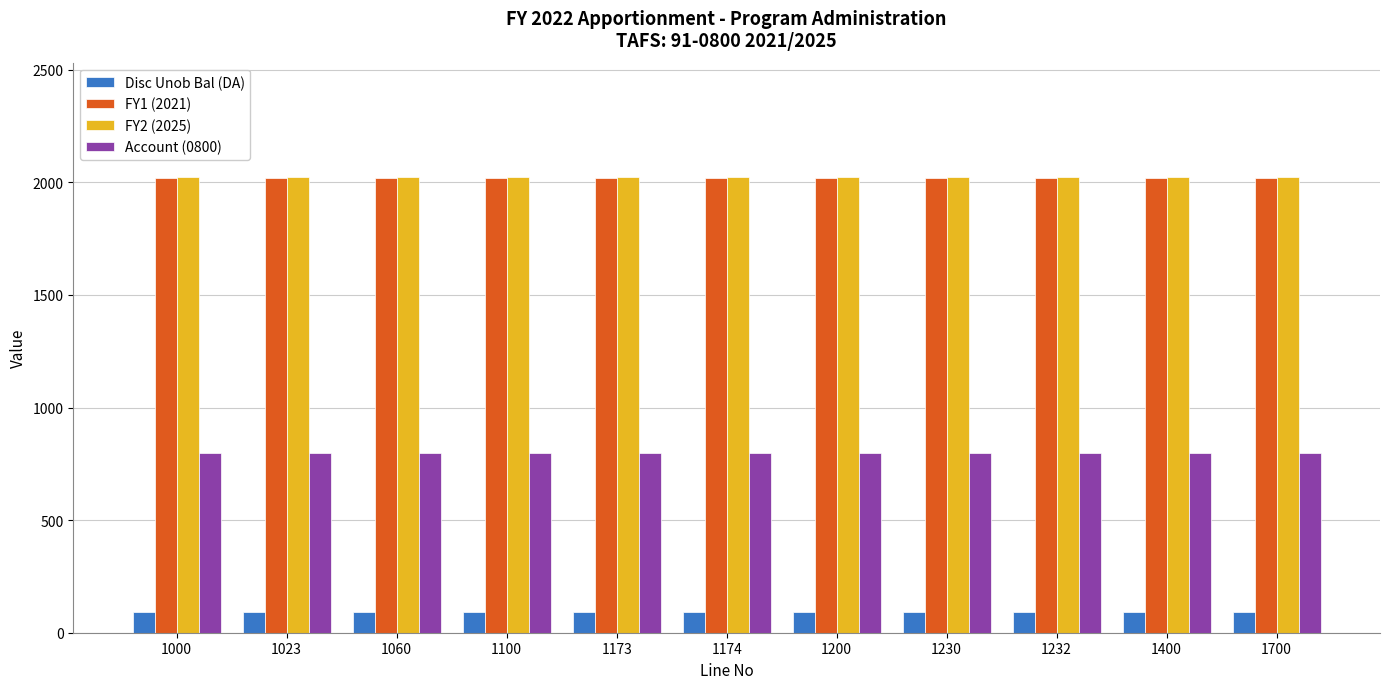

Reading left to right, transcribe all the data shown in this chart.

Disc Unob Bal (DA): 1000=91	1023=91	1060=91	1100=91	1173=91	1174=91	1200=91	1230=91	1232=91	1400=91	1700=91
FY1 (2021): 1000=2021	1023=2021	1060=2021	1100=2021	1173=2021	1174=2021	1200=2021	1230=2021	1232=2021	1400=2021	1700=2021
FY2 (2025): 1000=2025	1023=2025	1060=2025	1100=2025	1173=2025	1174=2025	1200=2025	1230=2025	1232=2025	1400=2025	1700=2025
Account (0800): 1000=800	1023=800	1060=800	1100=800	1173=800	1174=800	1200=800	1230=800	1232=800	1400=800	1700=800